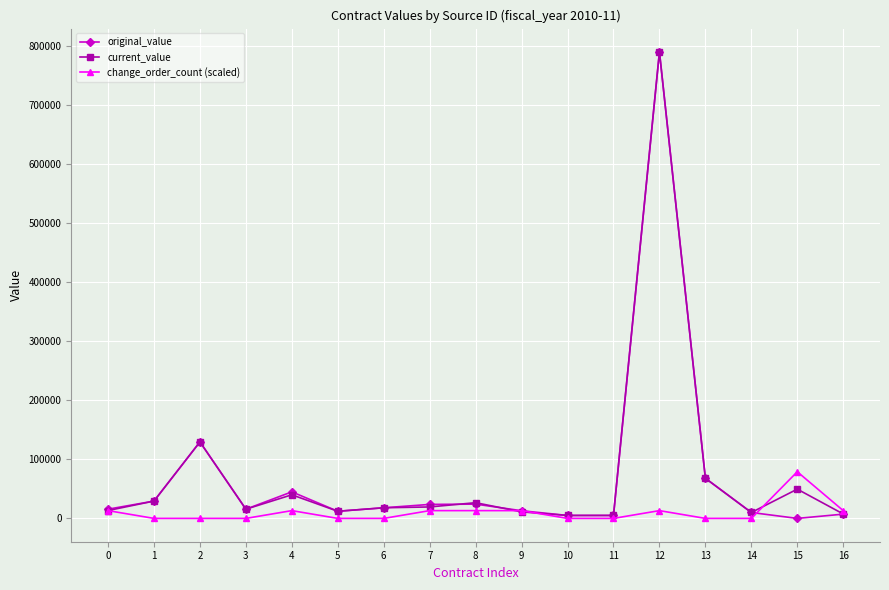

How many lines are shown in the chart?

3